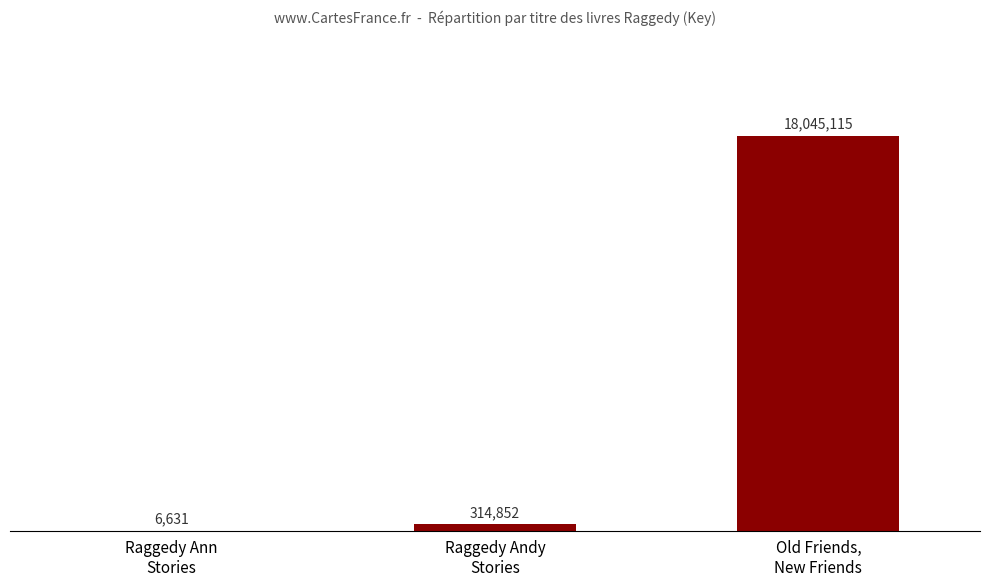

Reading left to right, transcribe all the data shown in this chart.

Raggedy Ann
Stories=6631	Raggedy Andy
Stories=314852	Old Friends,
New Friends=18045115